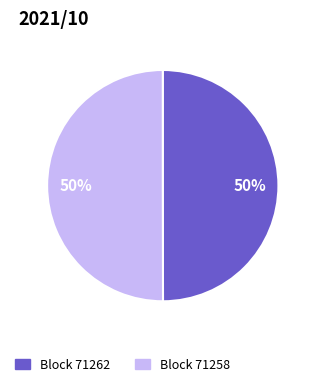

To the nearest percent, what is the average slice percentage?

50%